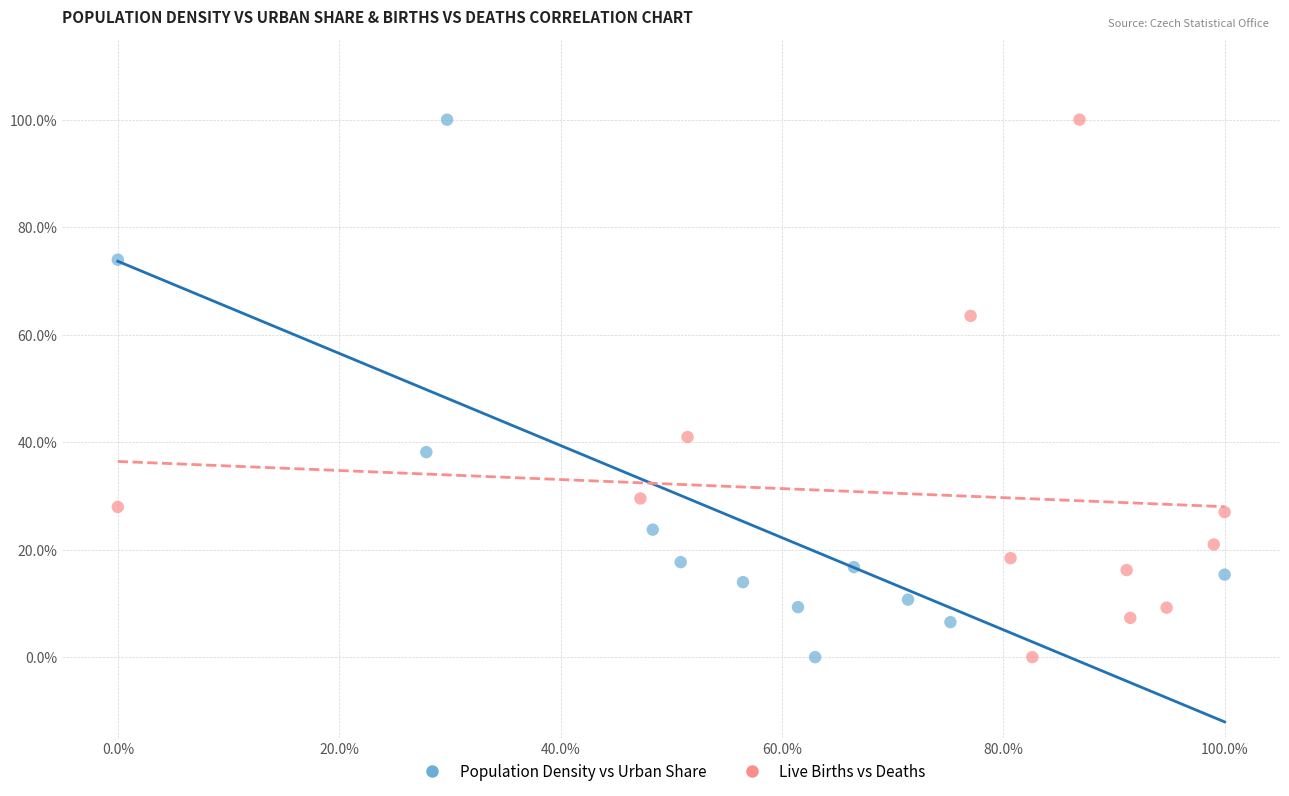

What are all the series names shown in the legend?

Population Density vs Urban Share, Live Births vs Deaths